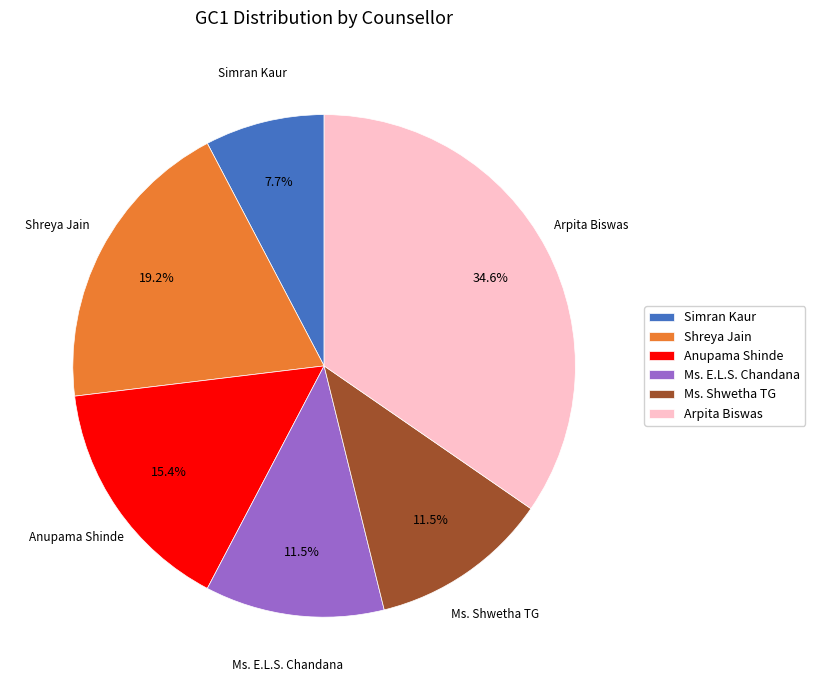

Does Ms. Shwetha TG account for over 50% of the chart?

No